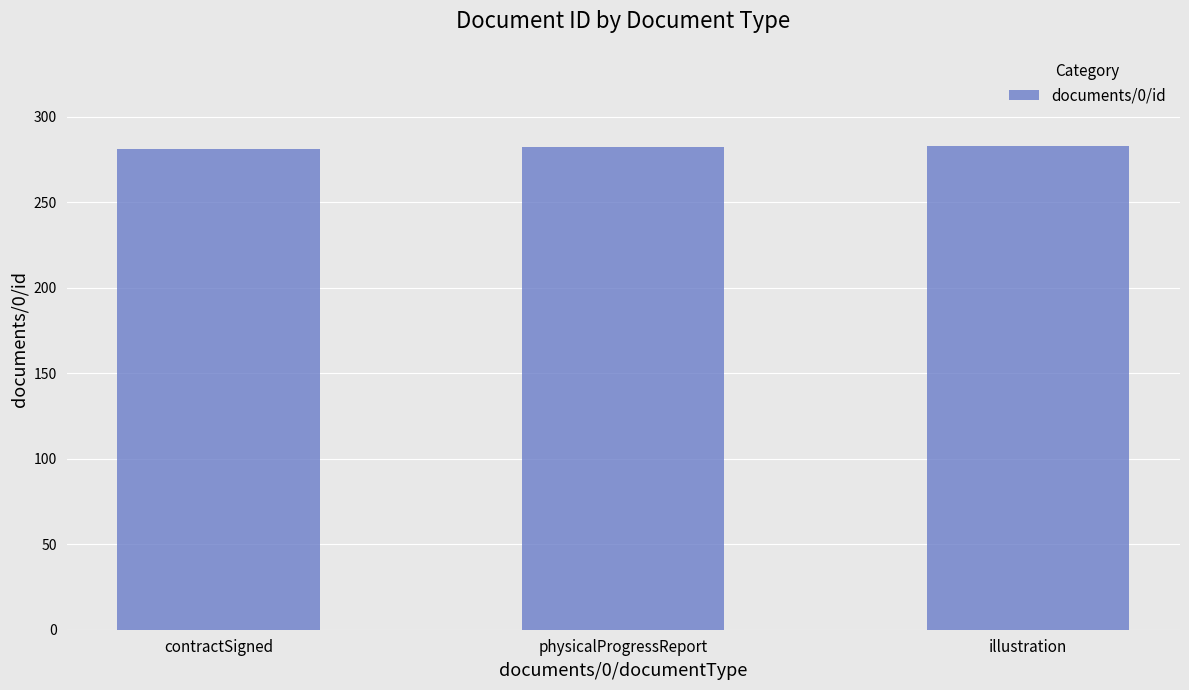

Approximately how many times larger is the value at illustration compared to physicalProgressReport?

1.0